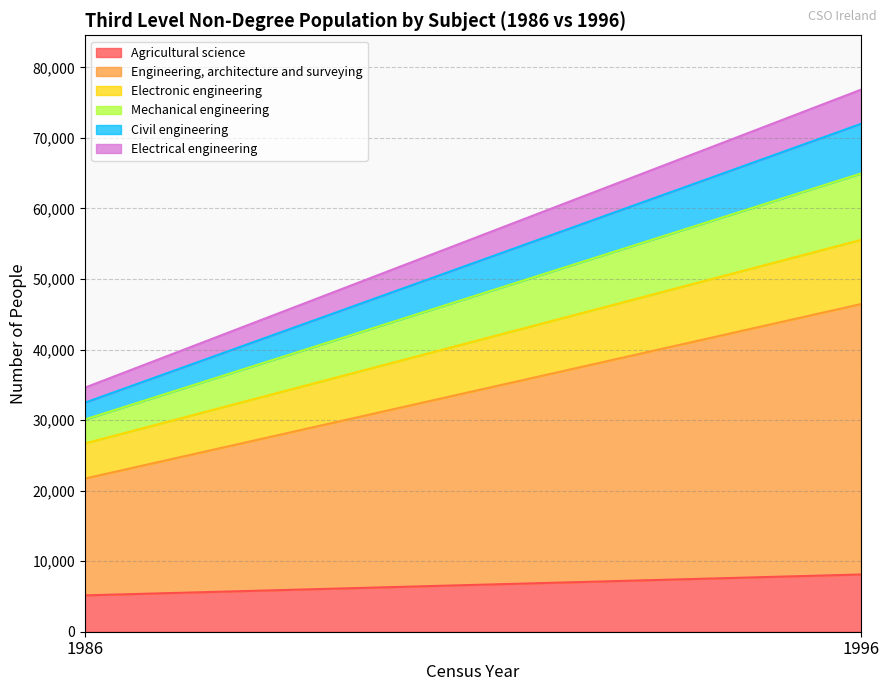

At how many categories does at least one series exceed 36686?

1